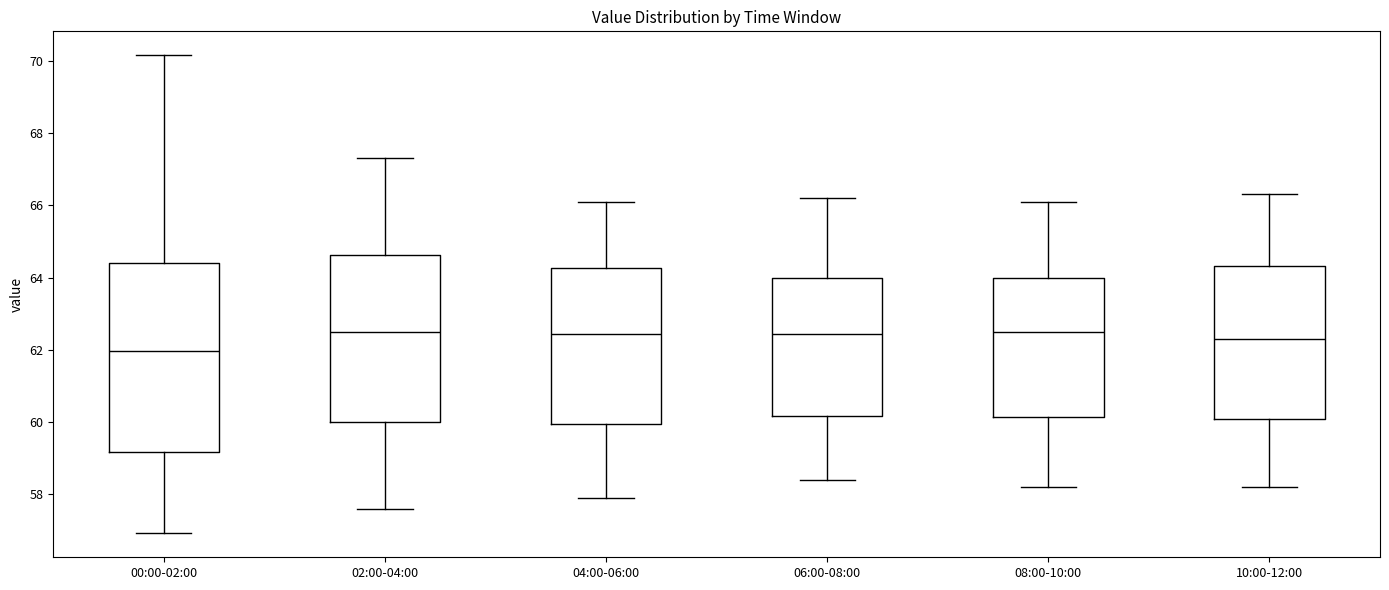

Where does the median line of the box for 06:00-08:00 sit on the y-axis? The values are not printed on the chart, so give them approximately, as read against the axis.

62.4